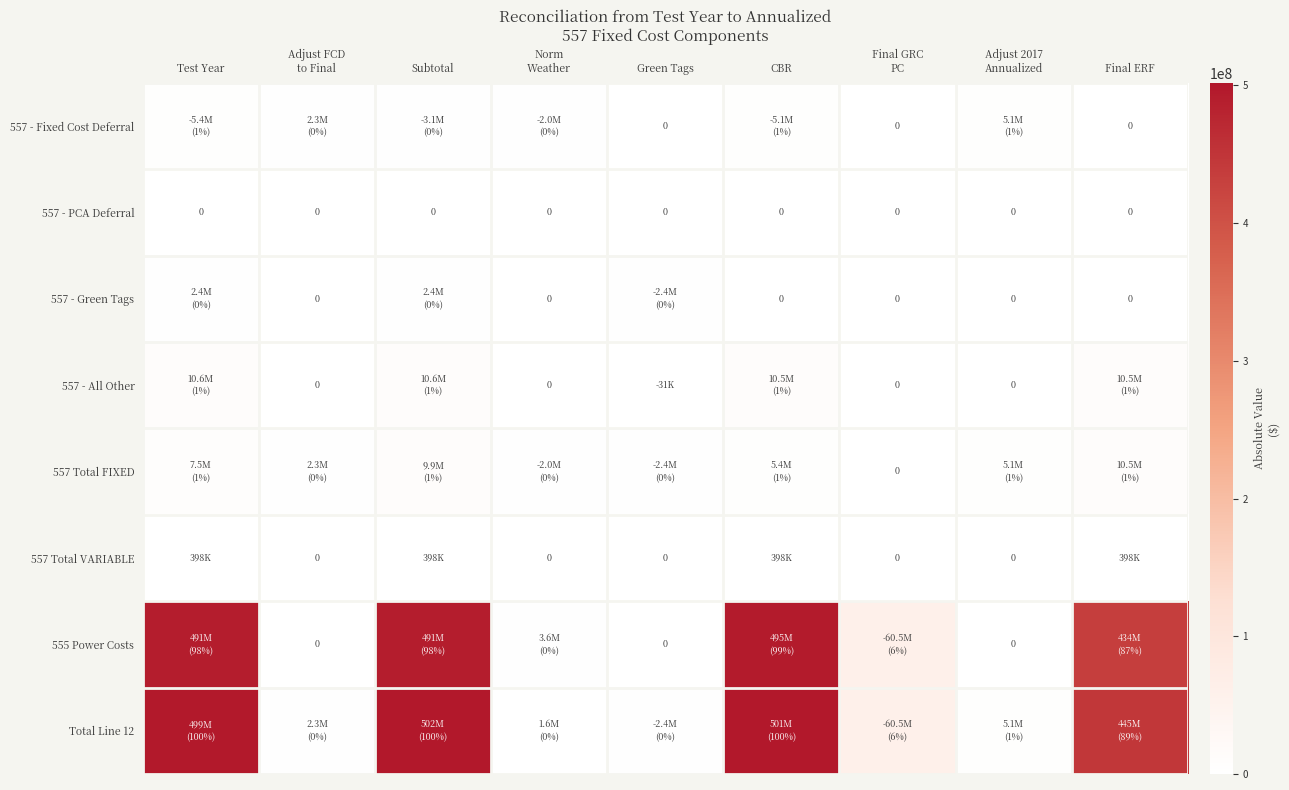

What is the total value across all series at Adjust 2017
Annualized?

15304882.0